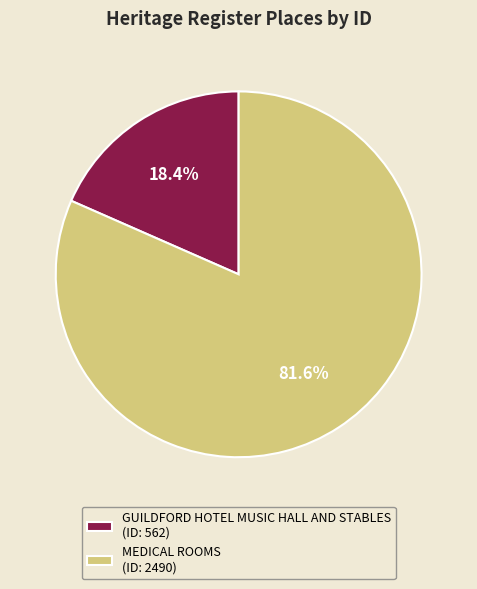

To the nearest percent, what is the combined percentage of MEDICAL ROOMS and GUILDFORD HOTEL MUSIC HALL AND STABLES?

100%